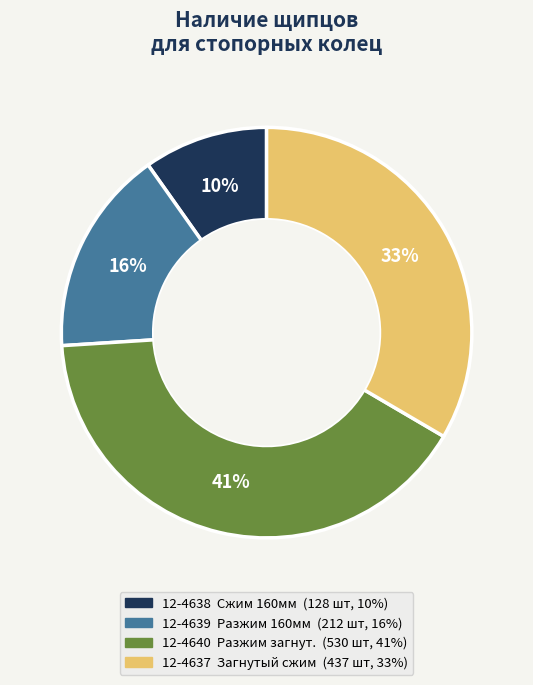

What is the ratio of the value at 12-4640 to the value at 12-4638?

4.1